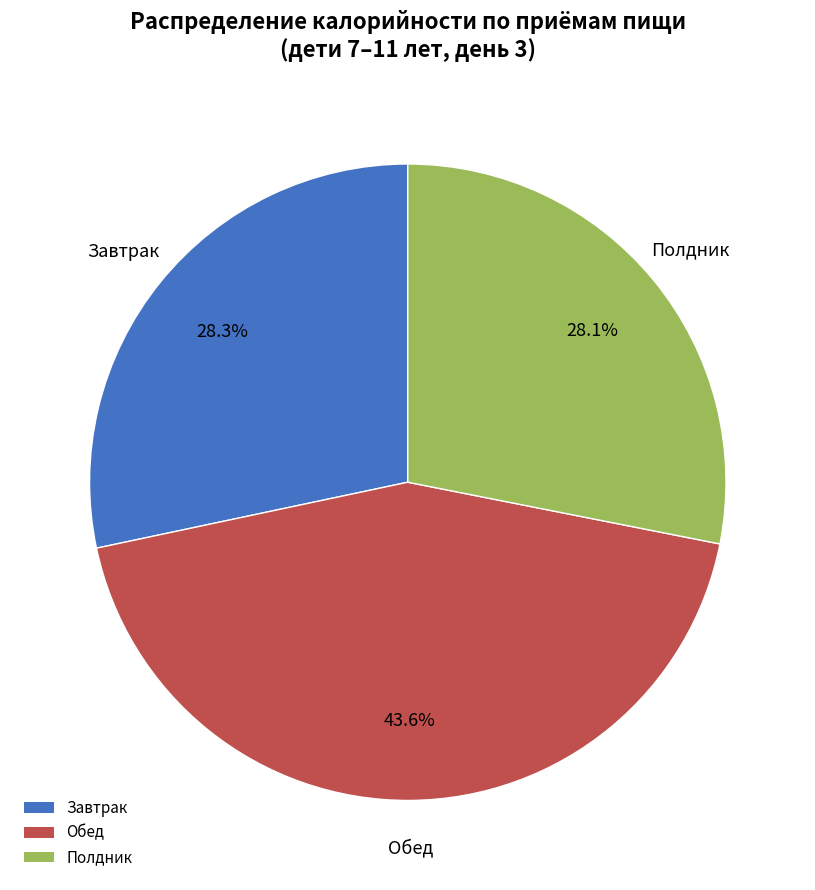

Does Обед represent more than half of the total?

No